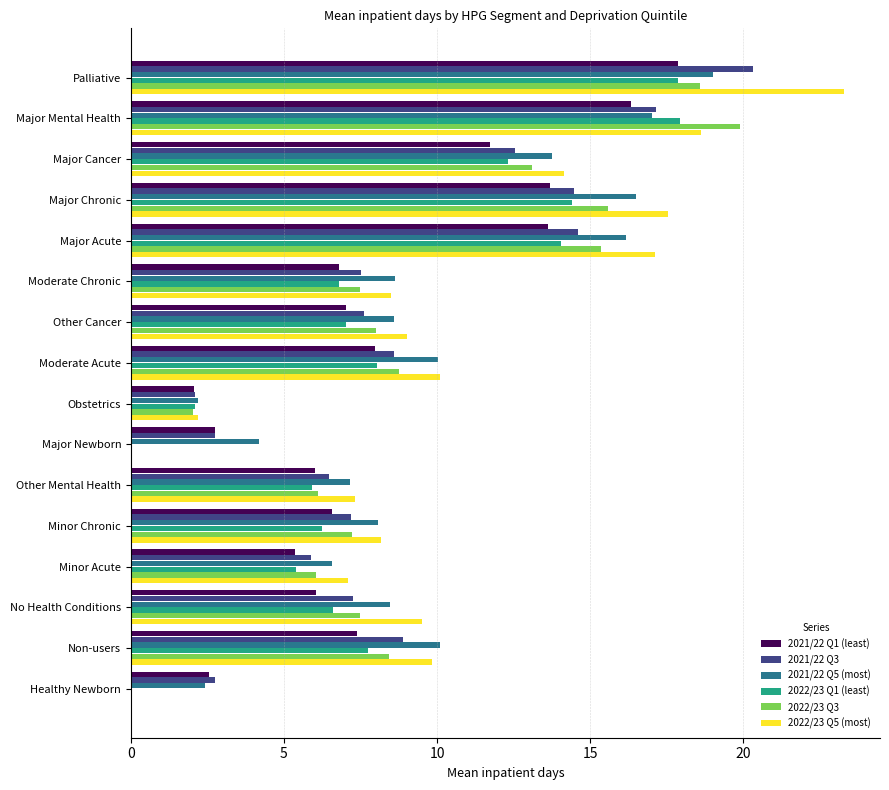

The 2022/23 Q3 series shows 6.1 at Minor Acute. True or false?

True